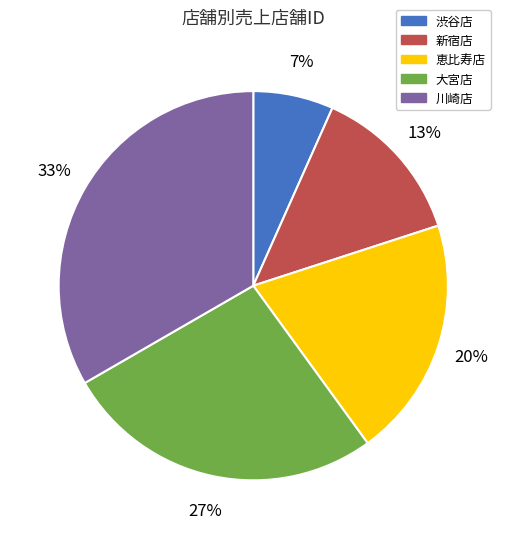

Count the number of slices in the pie.

5